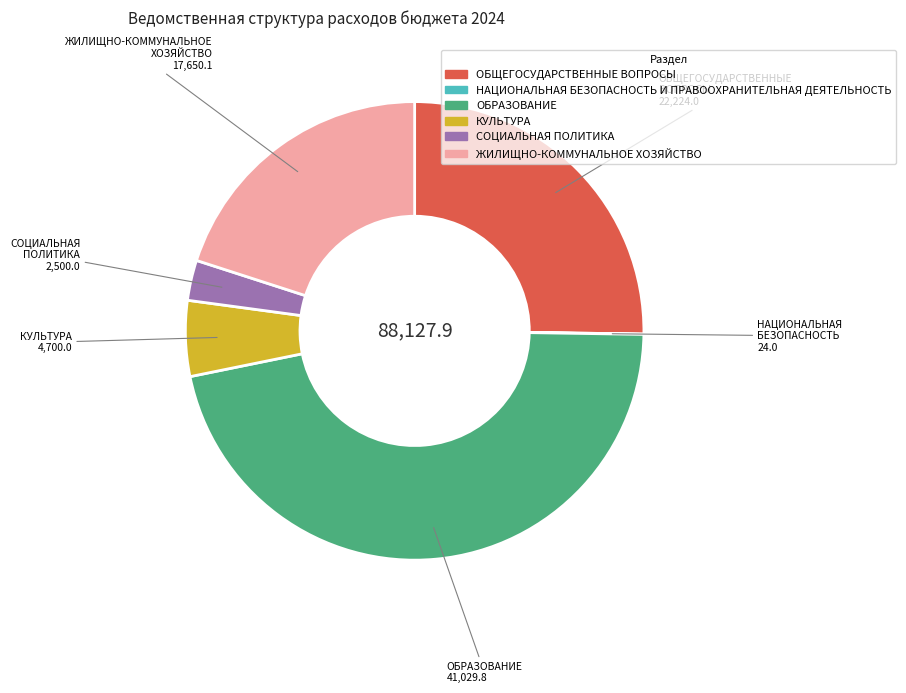

Combined, do ЖИЛИЩНО-КОММУНАЛЬНОЕ ХОЗЯЙСТВО and СОЦИАЛЬНАЯ ПОЛИТИКА account for over 50%?

No